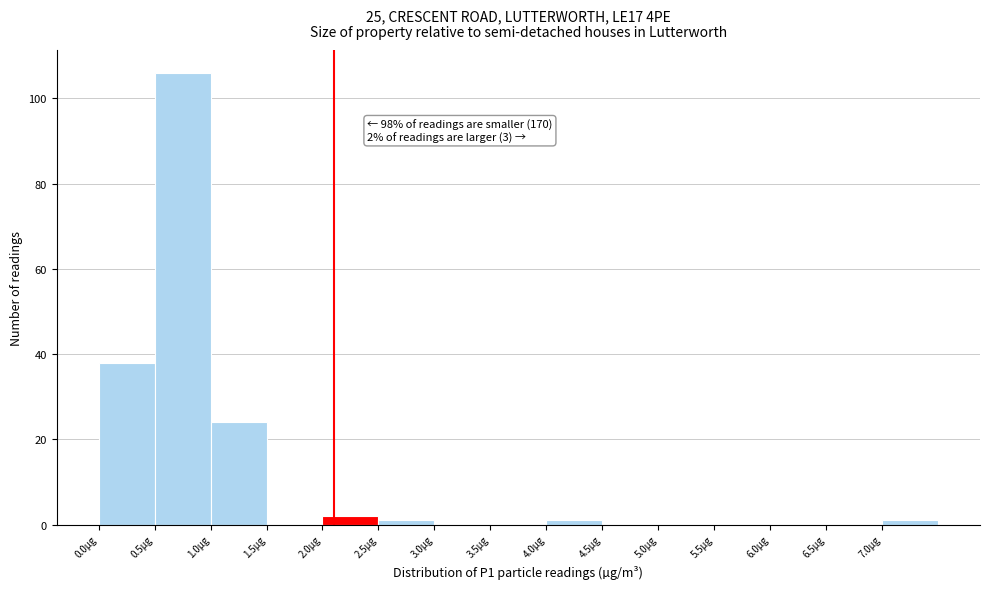

Which range on the x-axis has the tallest bar?

0.5 to 1.0